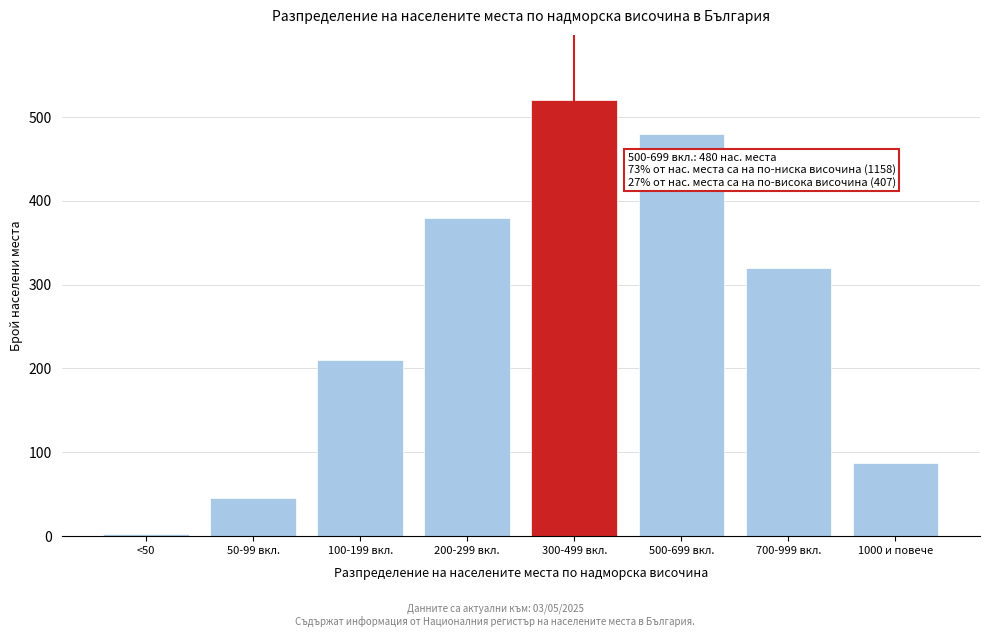

Reading right to left, list all the values displayed in this chart.

87	320	480	520	380	210	45	3